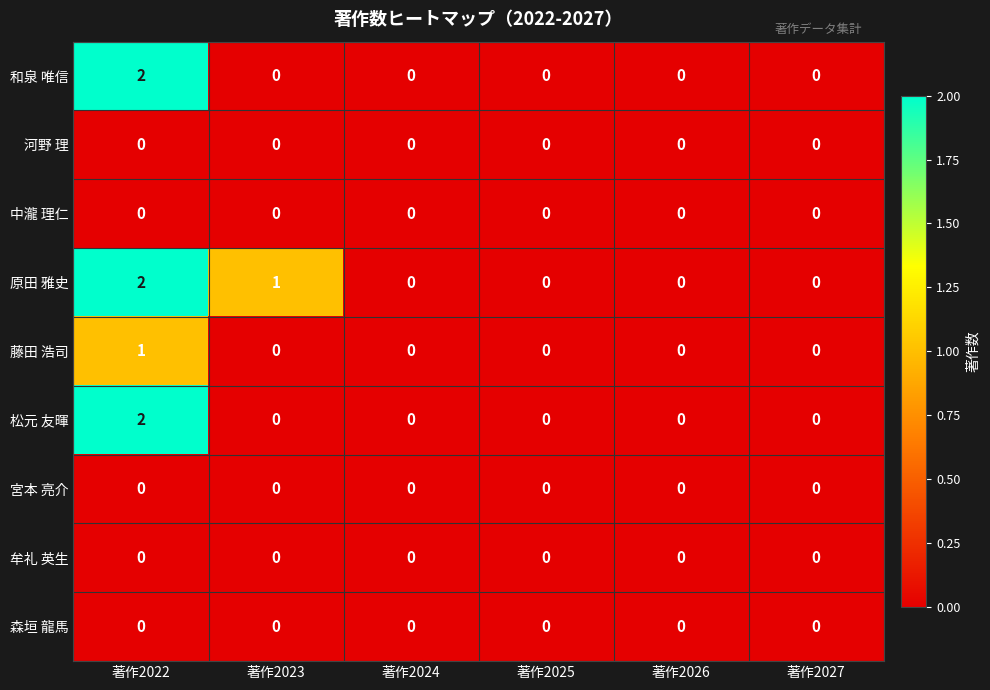

Which label corresponds to the largest value in the chart?

著作2022